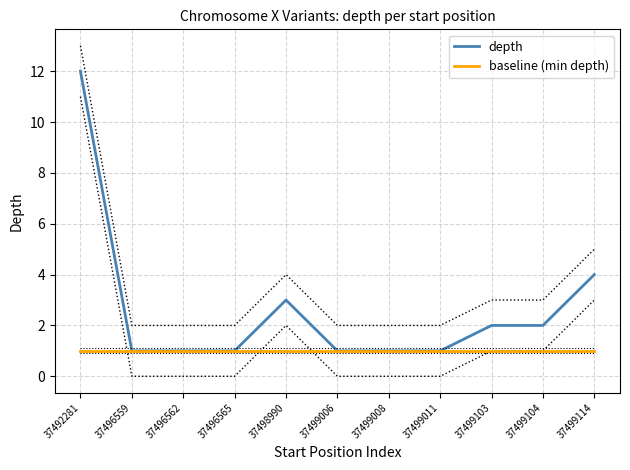

True or false: depth and baseline (min depth) cross at least once.

False